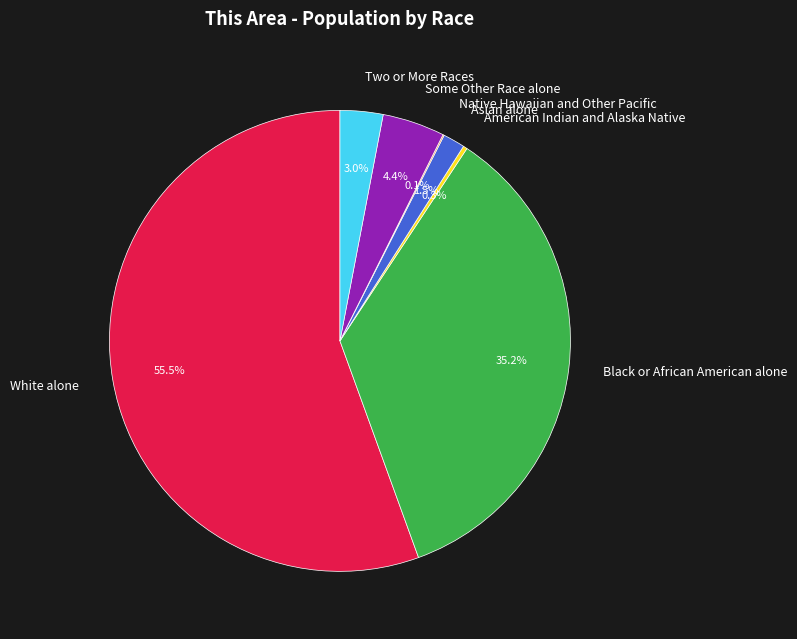

Which slice represents more than half of the pie?

White alone